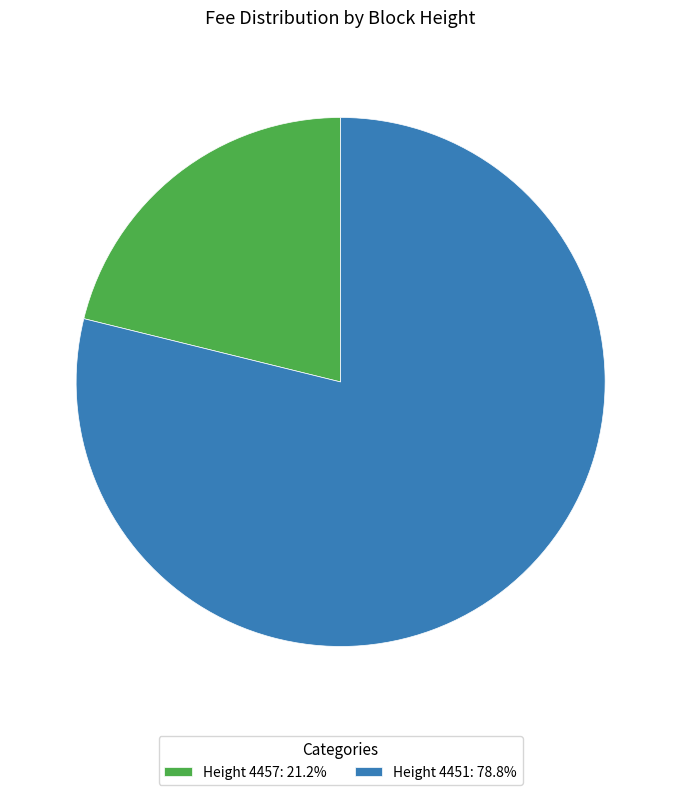

What is the ratio of the value at Height 4451: 78.8% to the value at Height 4457: 21.2%?

3.7